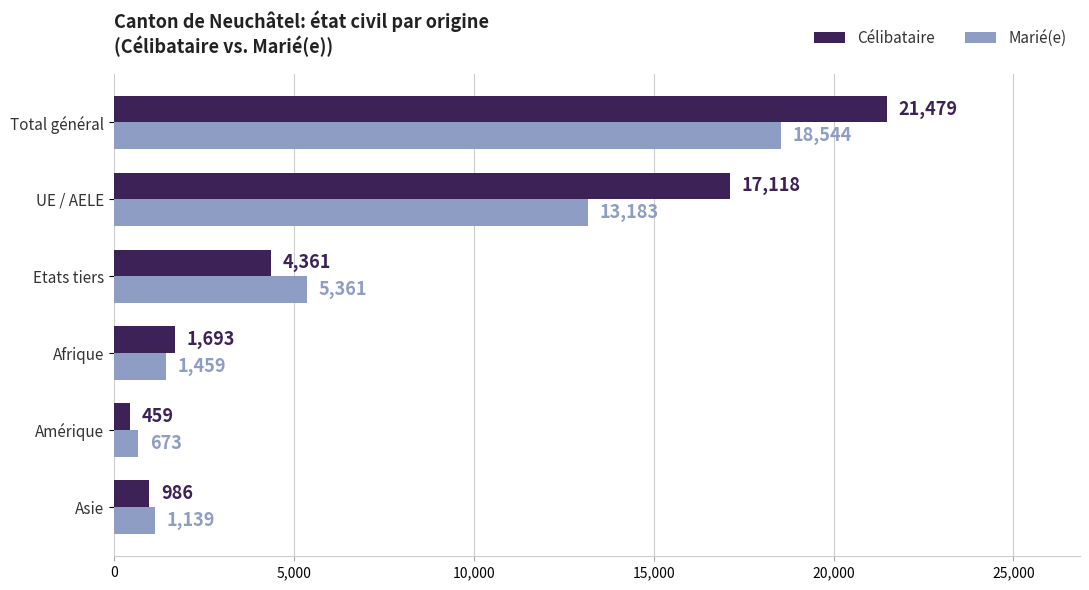

What is the difference between the second highest and minimum values in the Marié(e) series?

12510